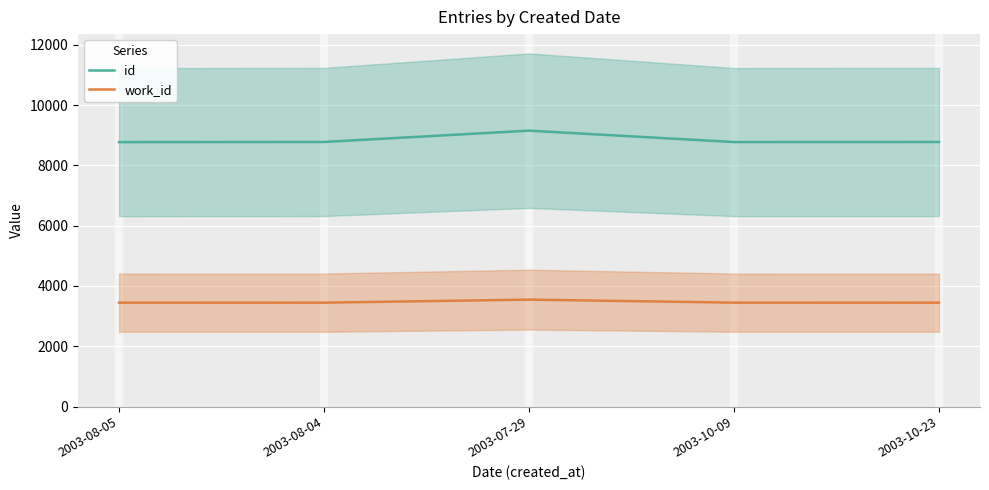

What is the sum of the id values at 2003-07-29 and 2003-08-05?

17926